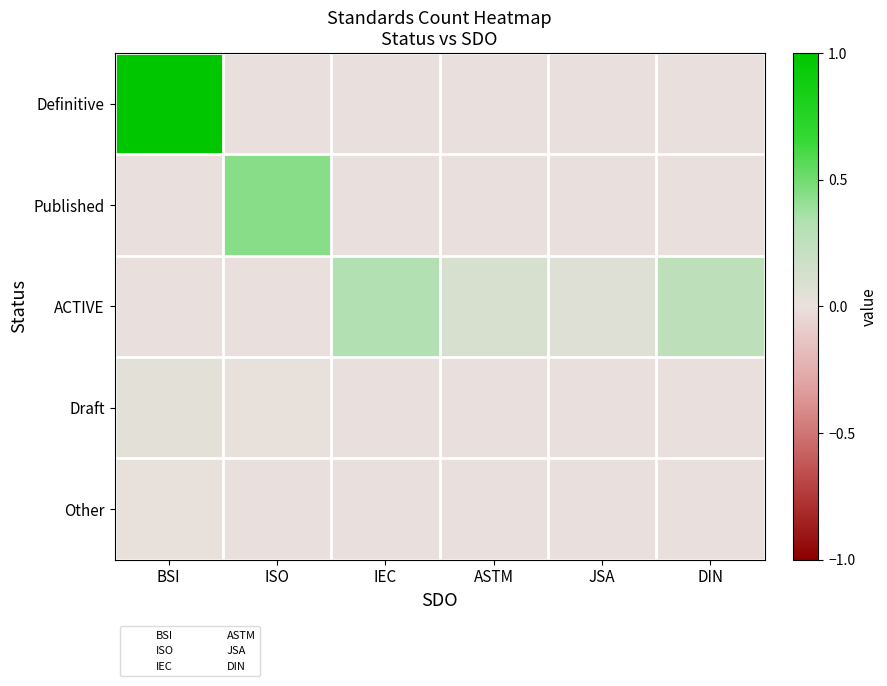

Reading left to right, extract all data points from this chart.

Definitive: BSI=1.0	ISO=0.0	IEC=0.0	ASTM=0.0	JSA=0.0	DIN=0.0
Published: BSI=0.0	ISO=0.4	IEC=0.0	ASTM=0.0	JSA=0.0	DIN=0.0
ACTIVE: BSI=0.0	ISO=0.0	IEC=0.3	ASTM=0.1	JSA=0.1	DIN=0.3
Draft: BSI=0.0	ISO=0.0	IEC=0.0	ASTM=0.0	JSA=0.0	DIN=0.0
Other: BSI=0.0	ISO=0.0	IEC=0.0	ASTM=0.0	JSA=0.0	DIN=0.0